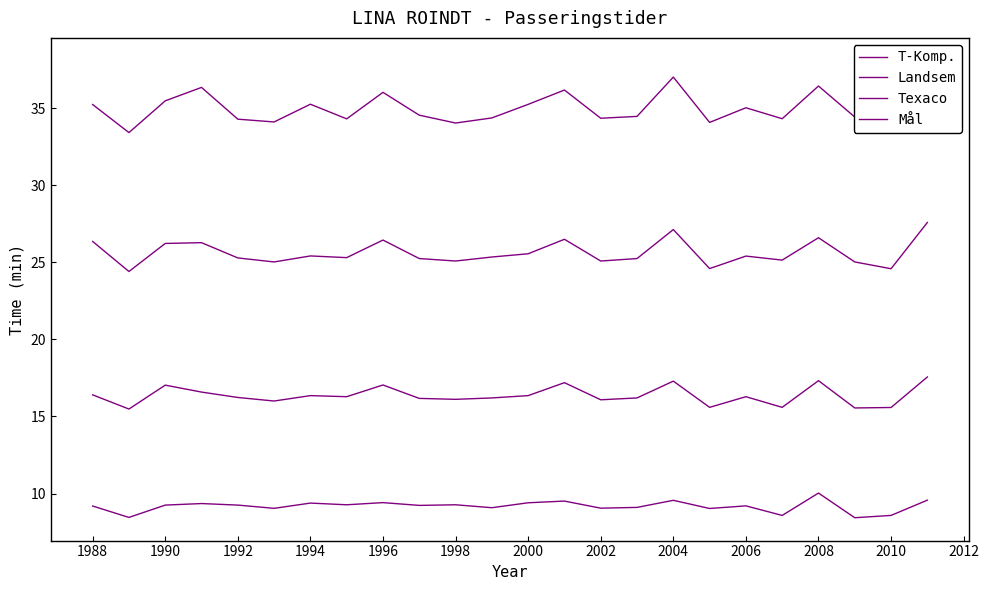

True or false: Landsem has a value of 27.6 at 1988.

False